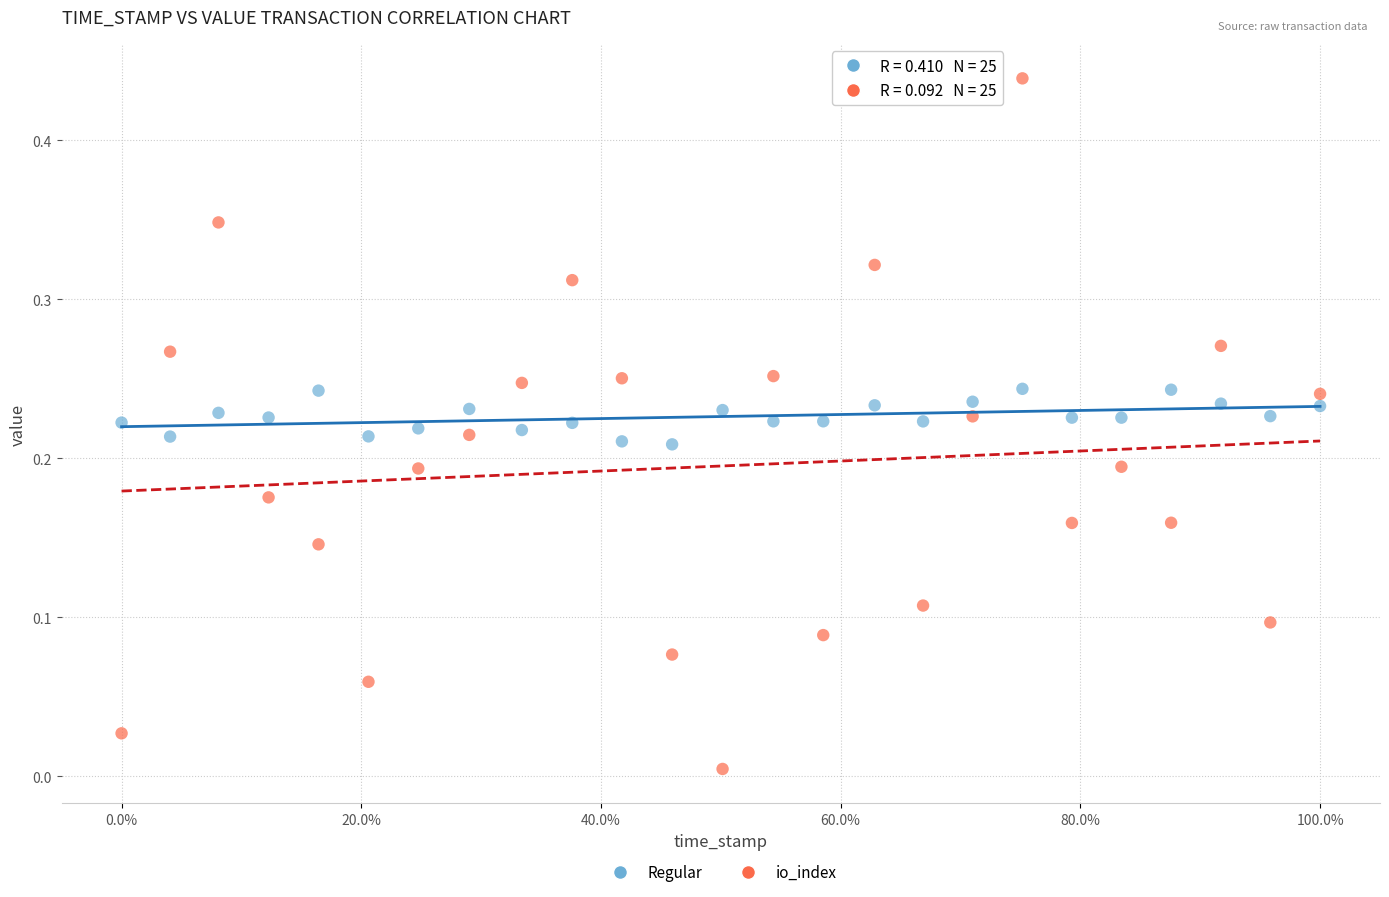

Which series has the widest spread of Y values?

io_index